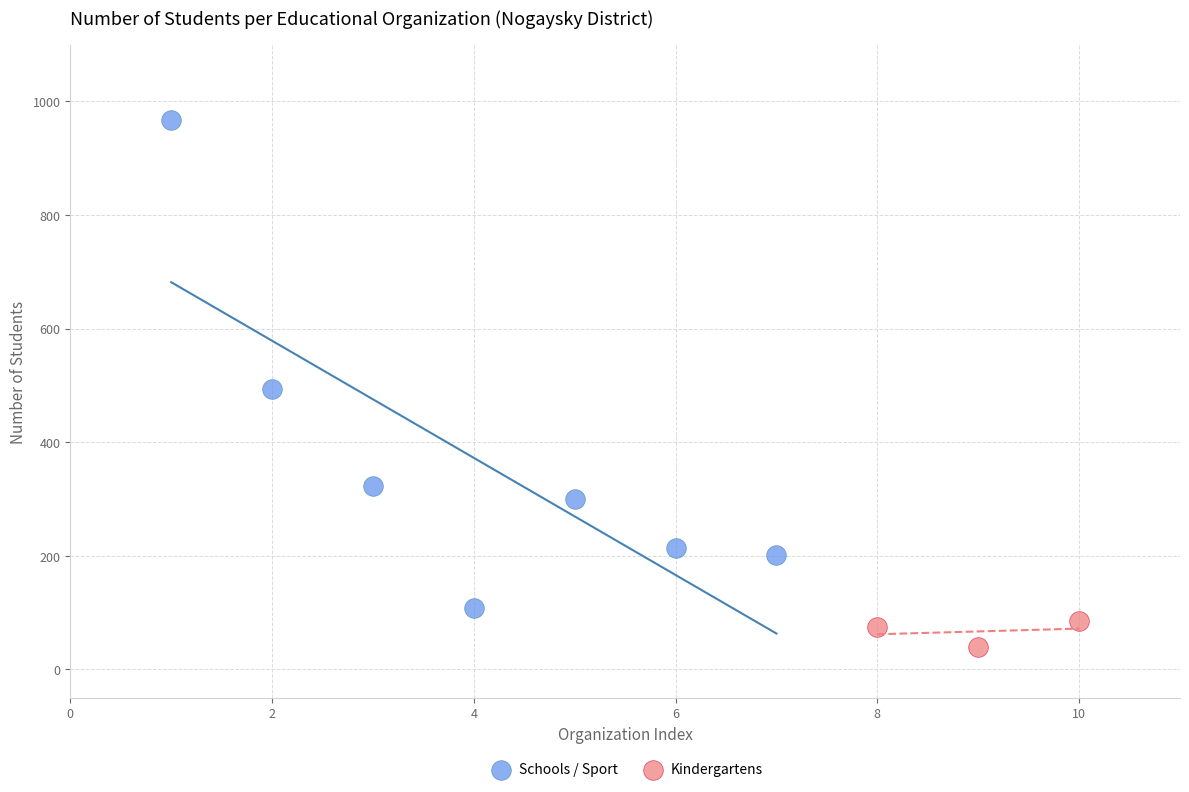

Which series has the widest spread of Y values?

Schools / Sport